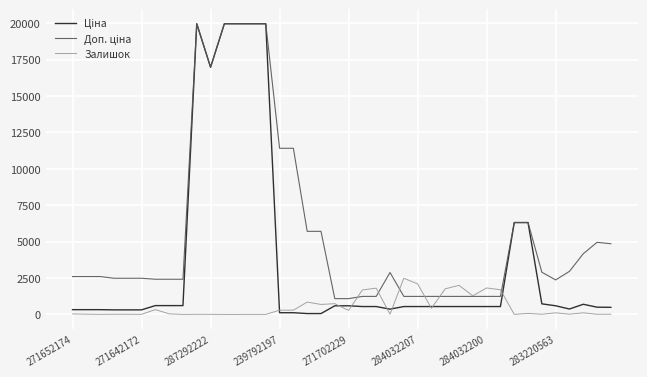

What is the greatest value displayed?

19964.2